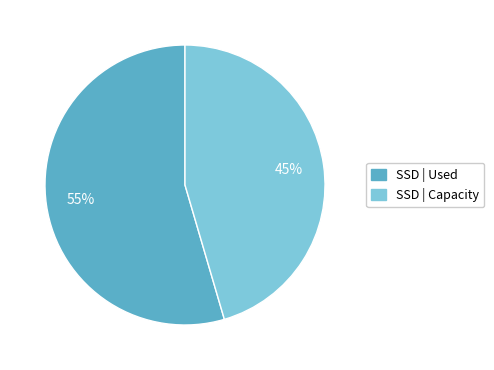

Approximately how many times larger is the value at SSD | Capacity compared to SSD | Used?

0.8